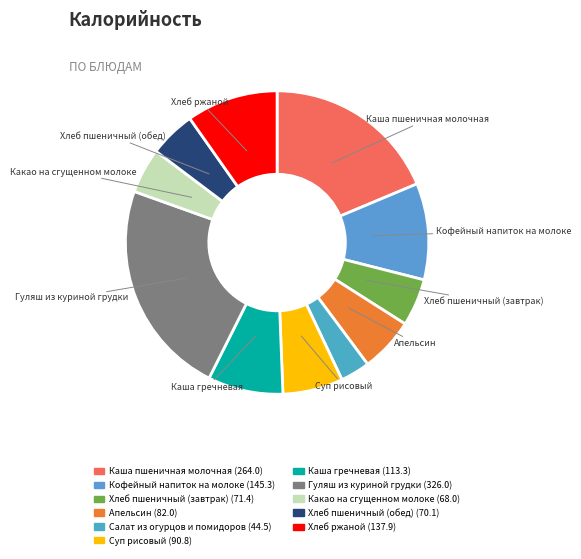

Count the number of slices in the pie.

11